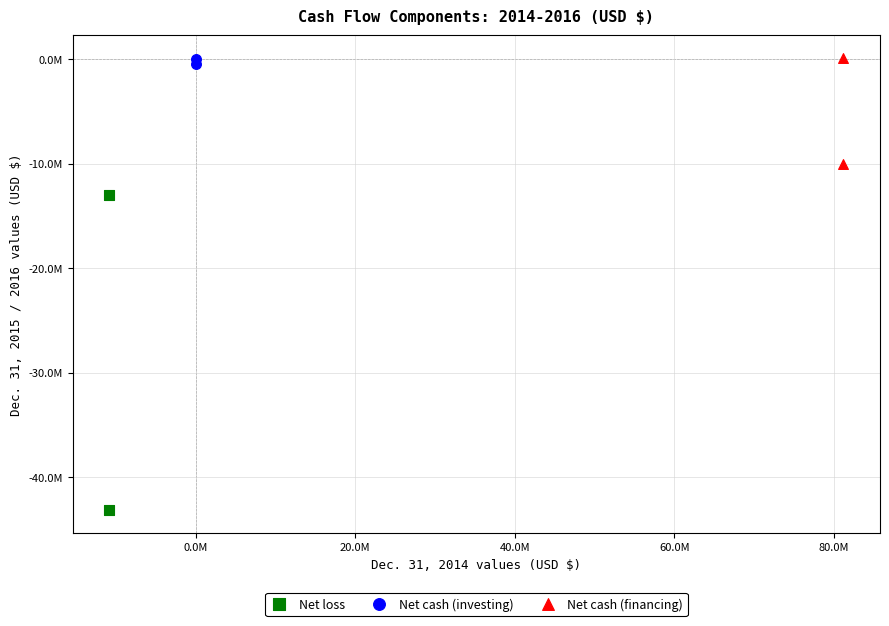

What are all the series names shown in the legend?

Net loss, Net cash (investing), Net cash (financing)